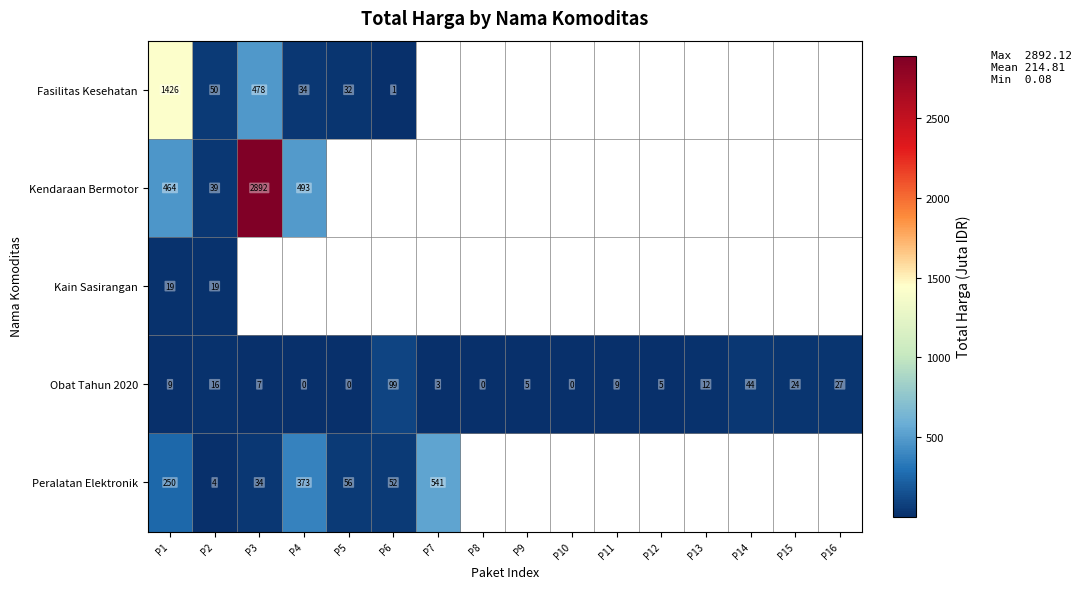

How many distinct data groups are displayed?

5